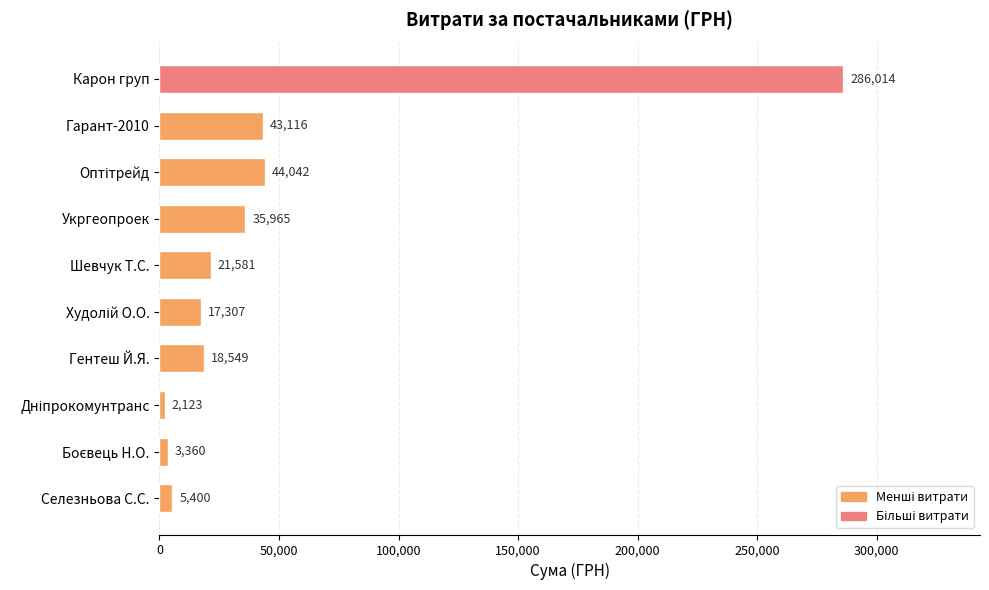

Is it true that the value at Селезньова С.С. is 5400.0?

True